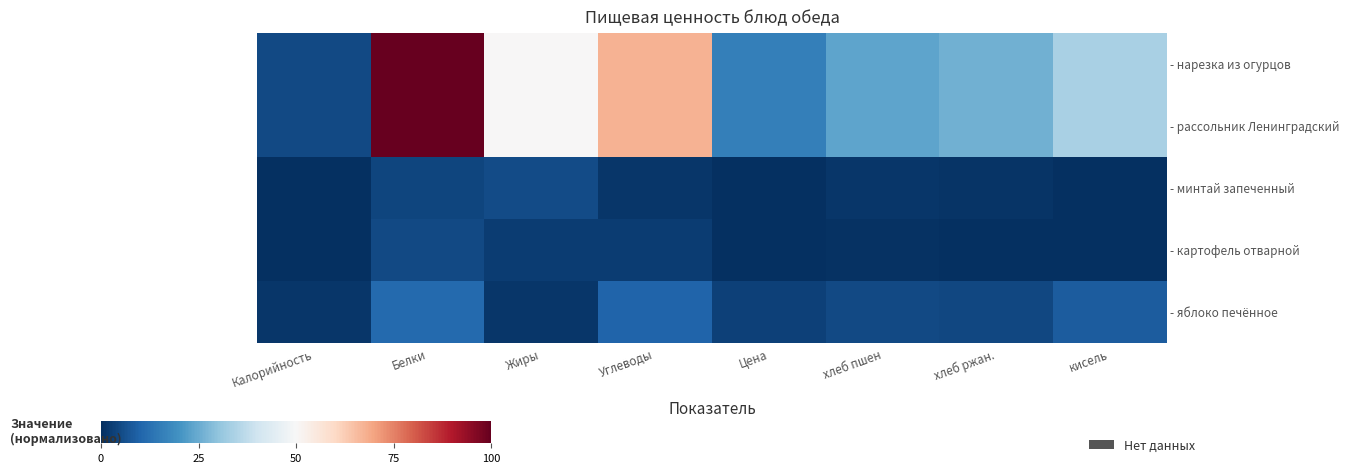

Which series changed the most between Белки and Углеводы?

- нарезка из огурцов